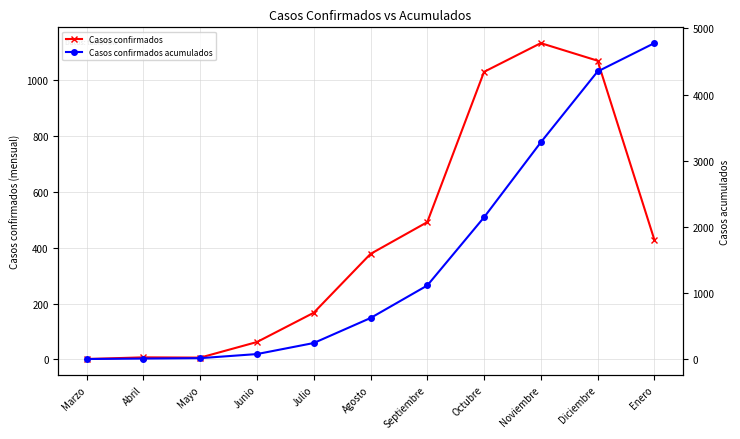

True or false: Casos confirmados acumulados and Casos confirmados intersect in this chart.

False